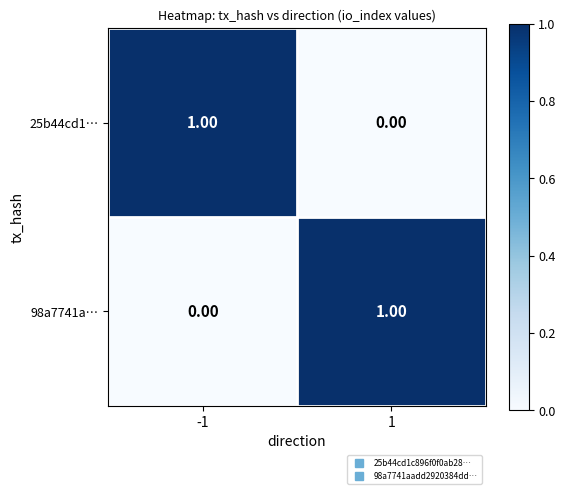

Rank the categories by 25b44cd1… value from highest to lowest.

-1, 1